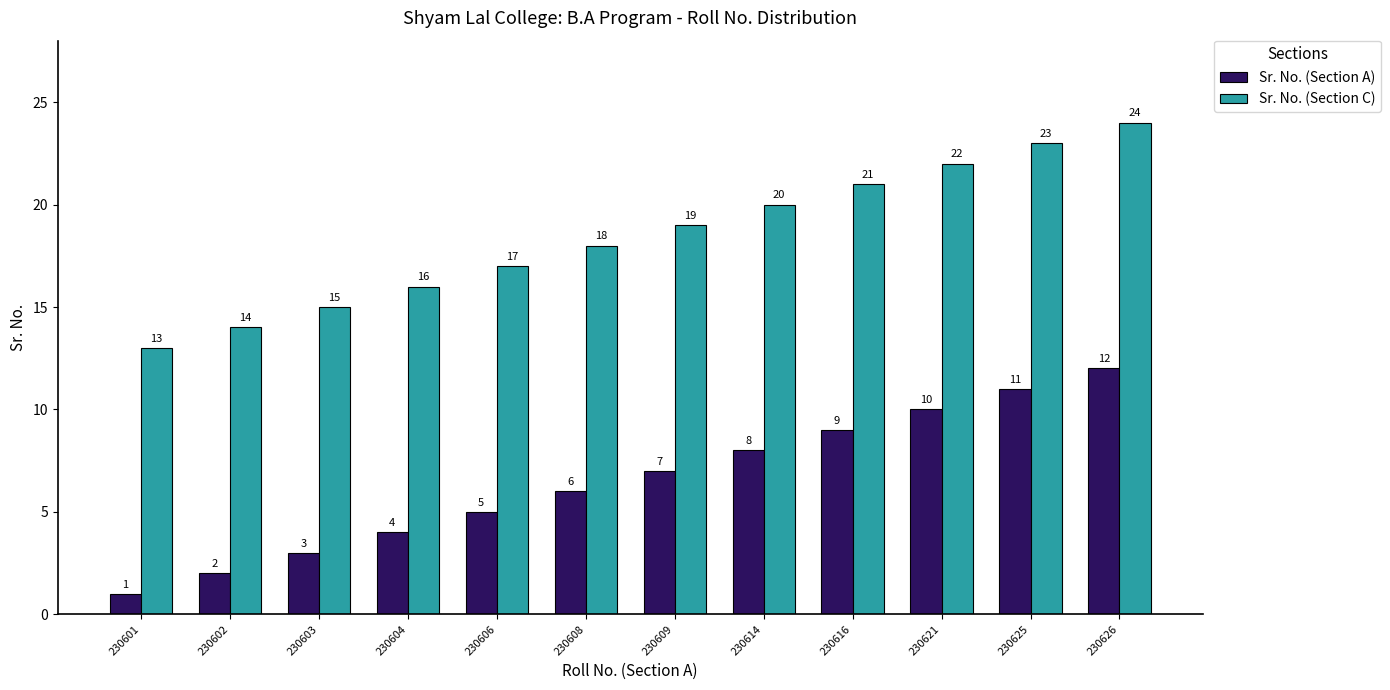

The value of Sr. No. (Section C) at 230626 is 24. True or false?

True